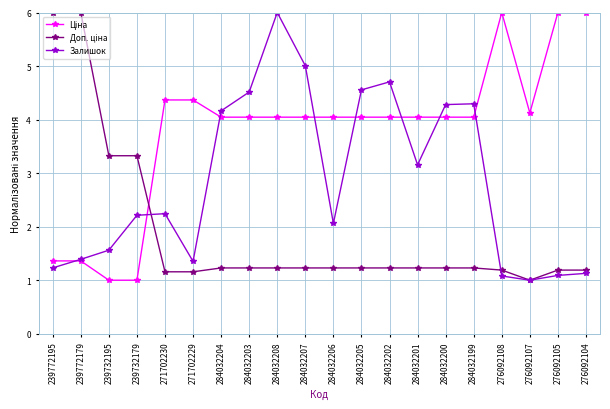

How many lines are shown in the chart?

3